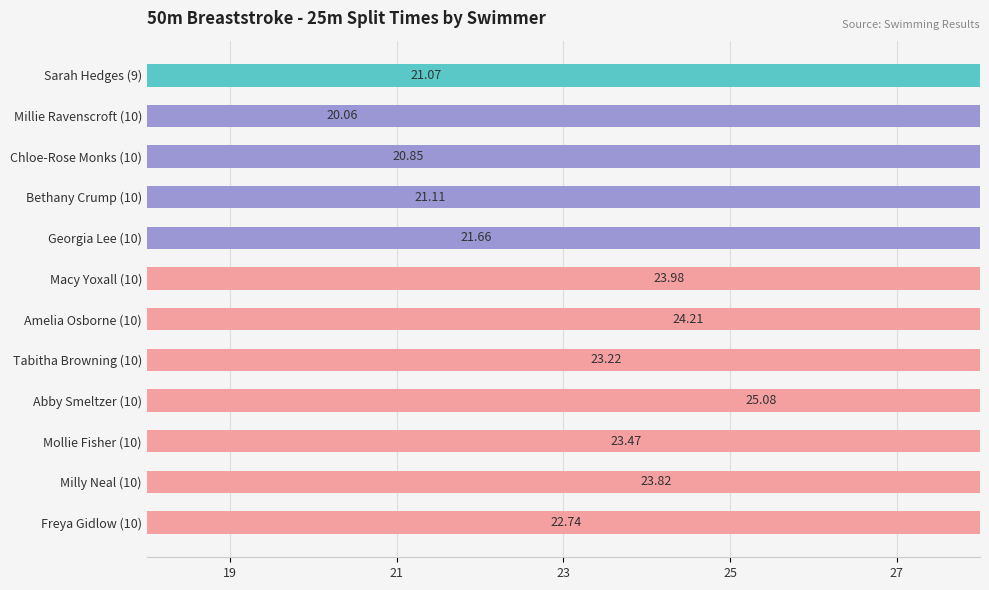

The value at Amelia Osborne (10) is 8.0. True or false?

False